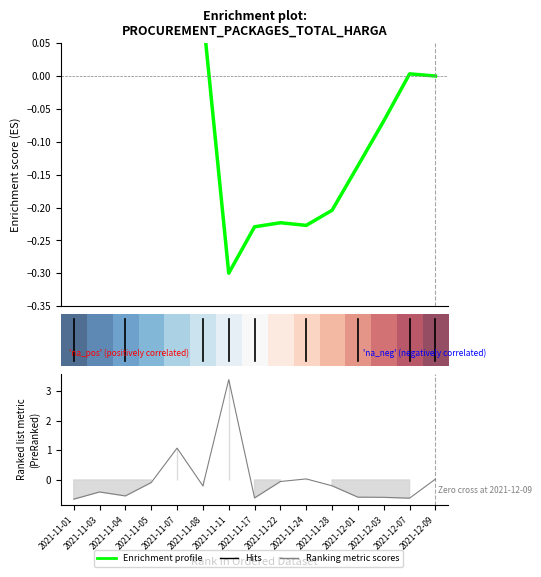

Which series changed the most between 2021-11-04 and 2021-11-11?

Enrichment profile